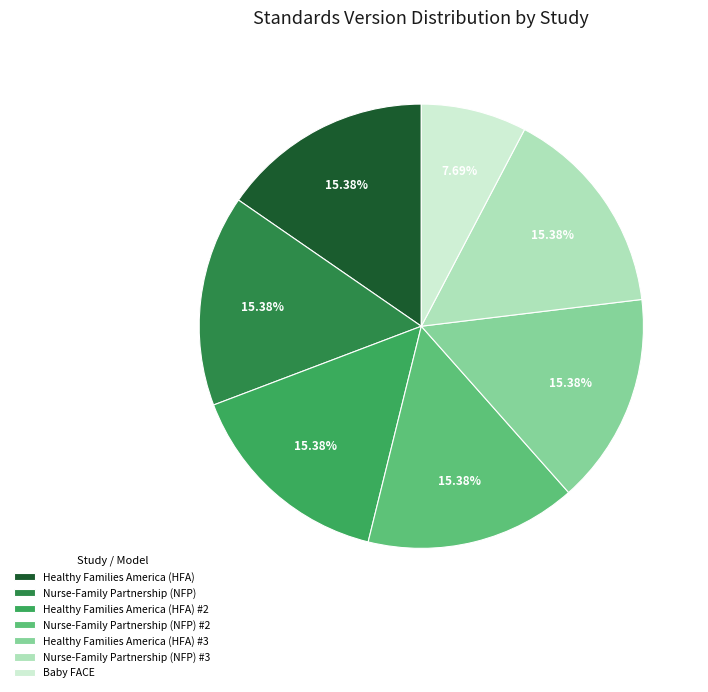

Count the number of slices in the pie.

7